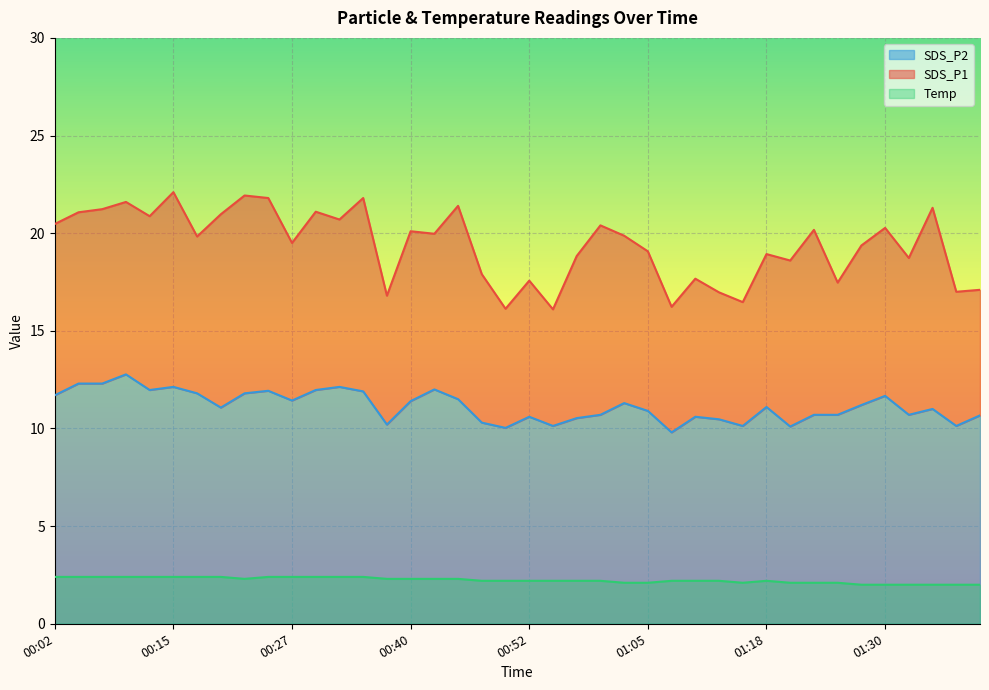

What is the difference between the second highest and second lowest values in the Temp series?

0.4